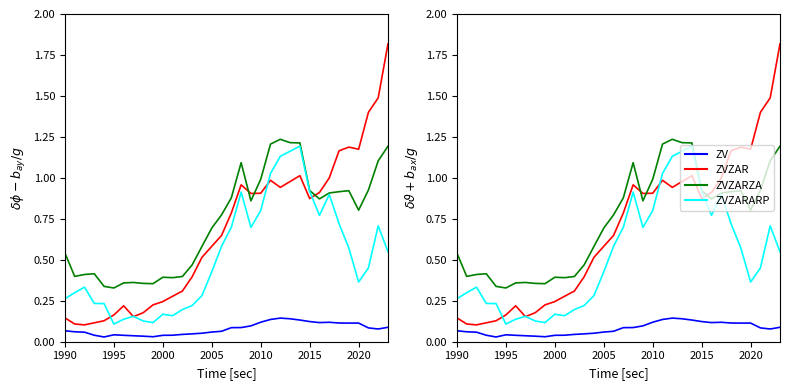

How many lines are shown in the chart?

4